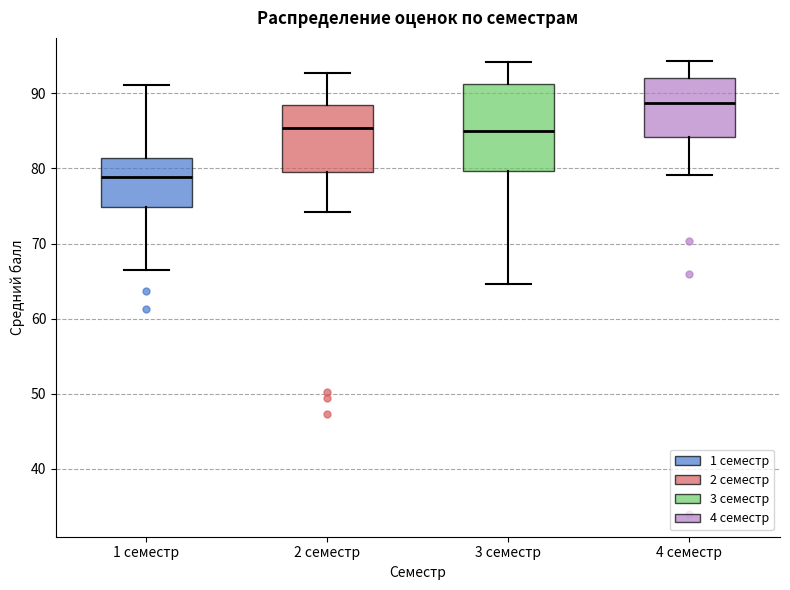

Reading left to right, read every box against the y-axis: the position of its median line, the range the box covers, and the ends of its whiskers. The values are not printed on the chart, so give them approximately, as read against the axis.

1 семестр: median 79, box 75 to 81, whiskers 67 to 91
2 семестр: median 85, box 80 to 88, whiskers 74 to 93
3 семестр: median 85, box 80 to 91, whiskers 65 to 94
4 семестр: median 89, box 84 to 92, whiskers 79 to 94